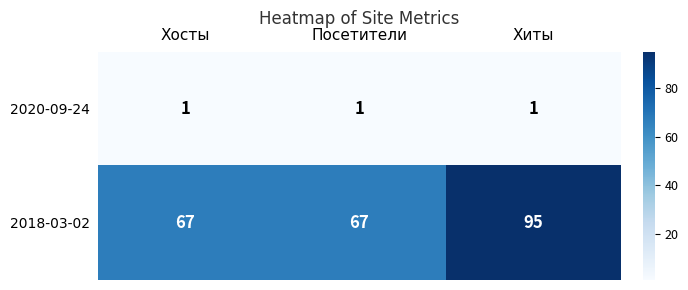

What is the maximum value shown in the chart?

95